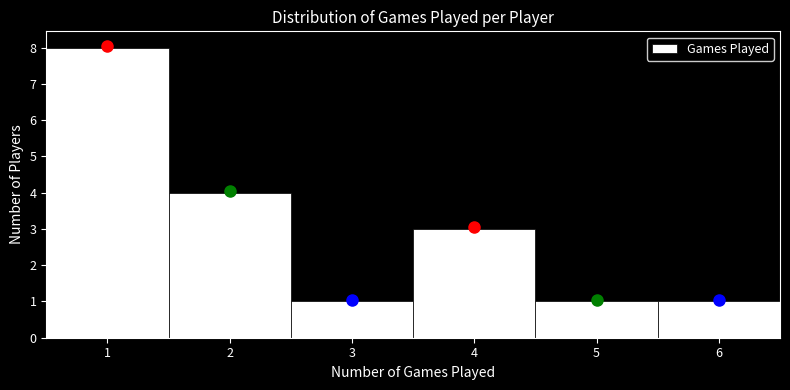

How tall is the bar that spans 5.5 to 6.5 on the x-axis? The values are not printed on the chart, so give them approximately, as read against the axis.

1